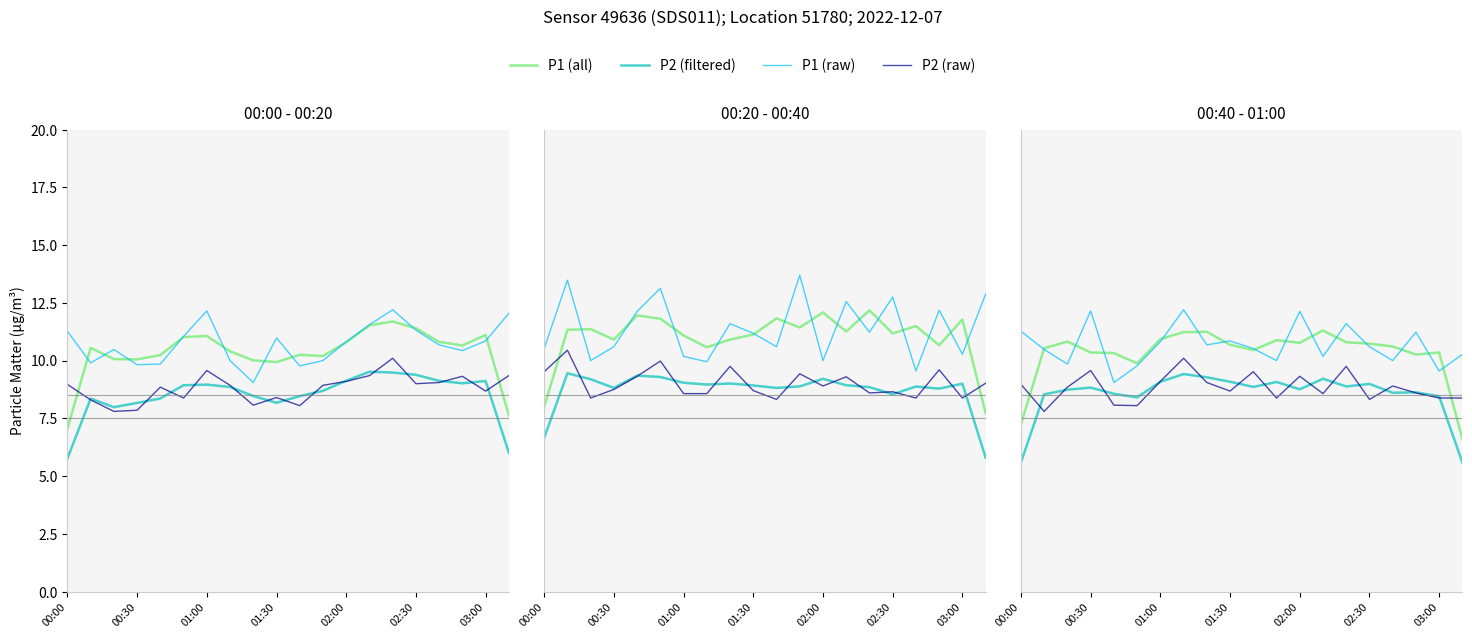

Between which two adjacent categories do P1 (all) and P2 (raw) first intersect?

00:00 and 00:30